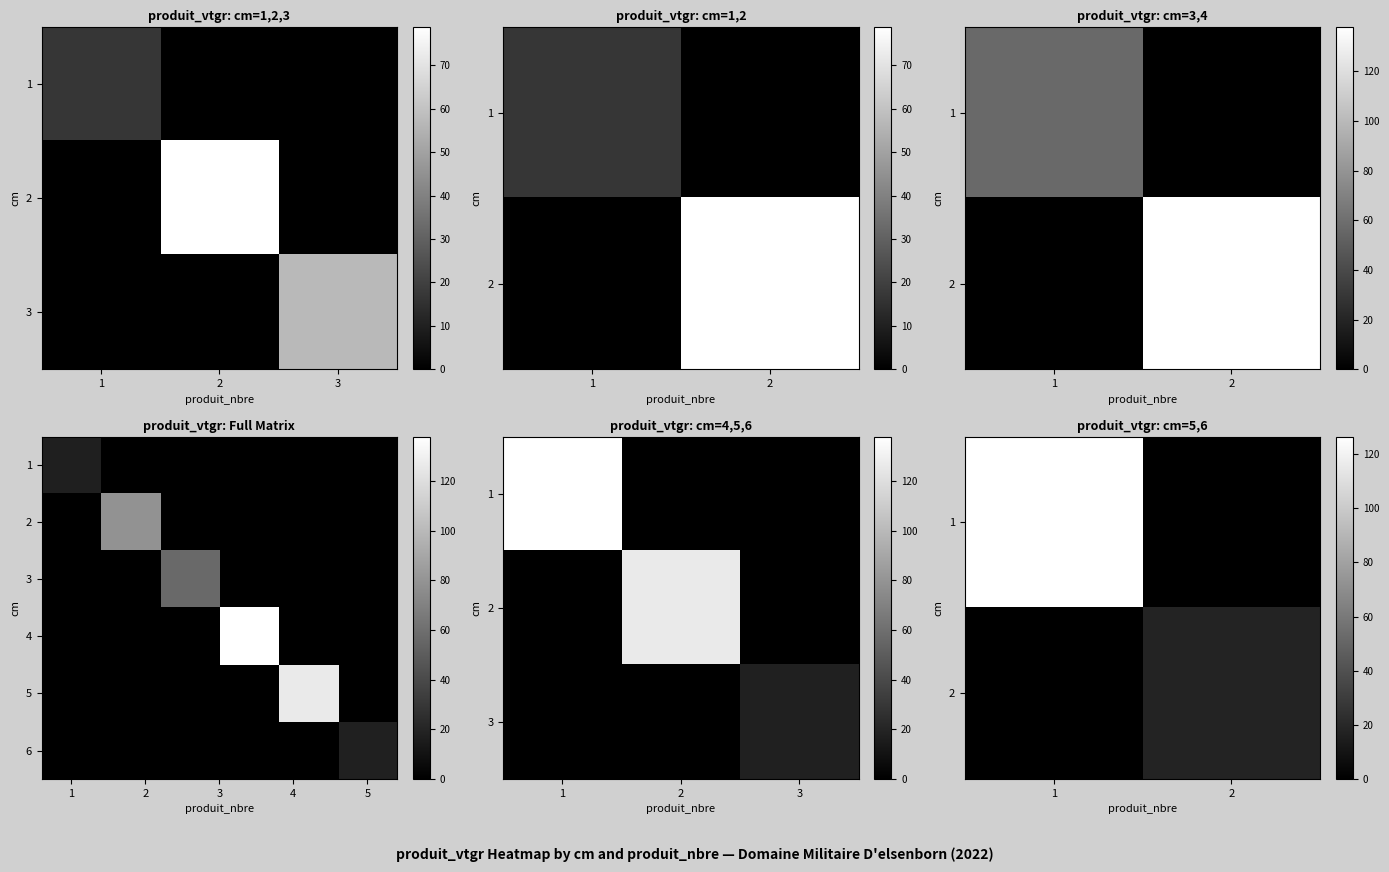

At which label is 4 closest to 68?

1